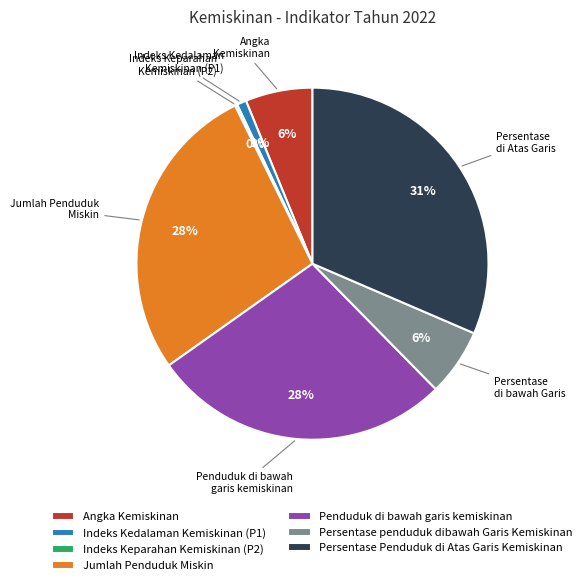

True or false: Jumlah Penduduk Miskin accounts for 23% of the total.

False